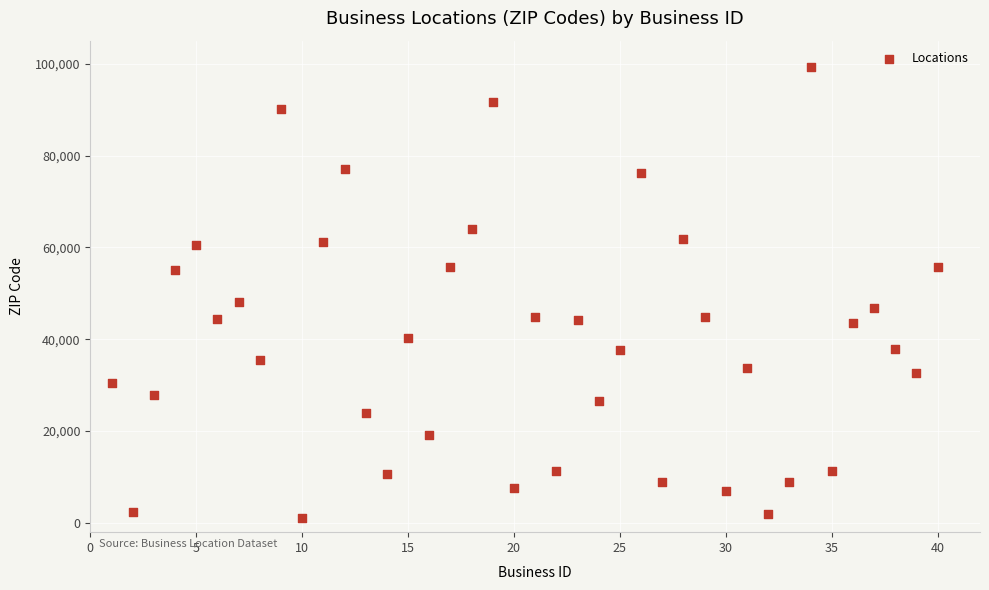

What is the range of Y values (max minus min)?

98274